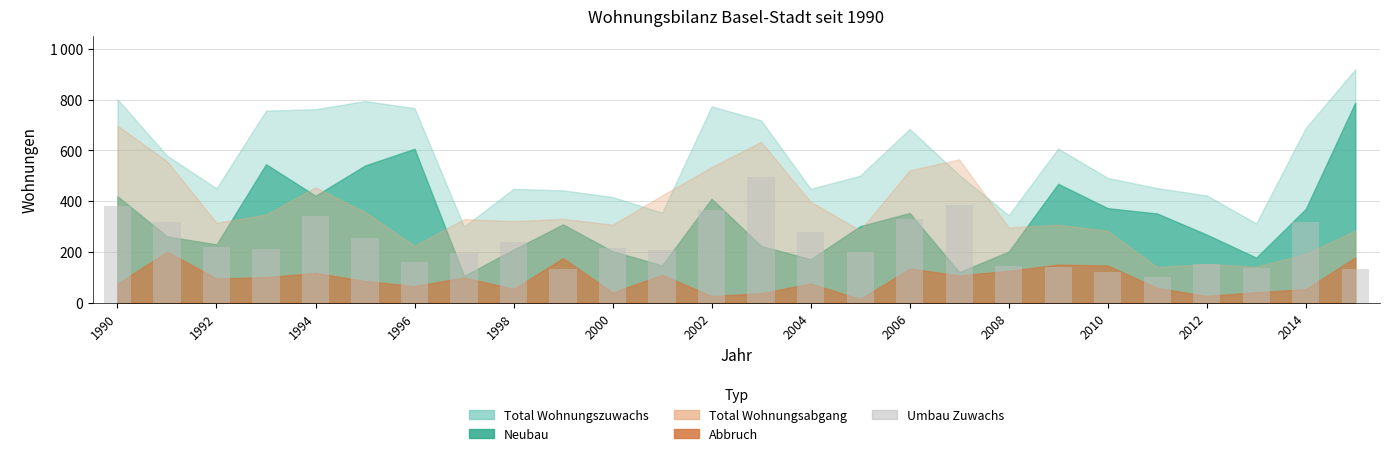

Does the chart contain any negative values?

No